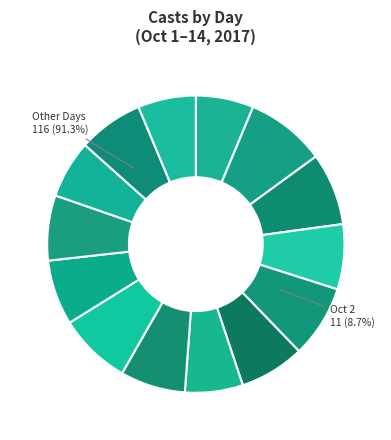

How much of the chart is everything except Day 5?

85.8%